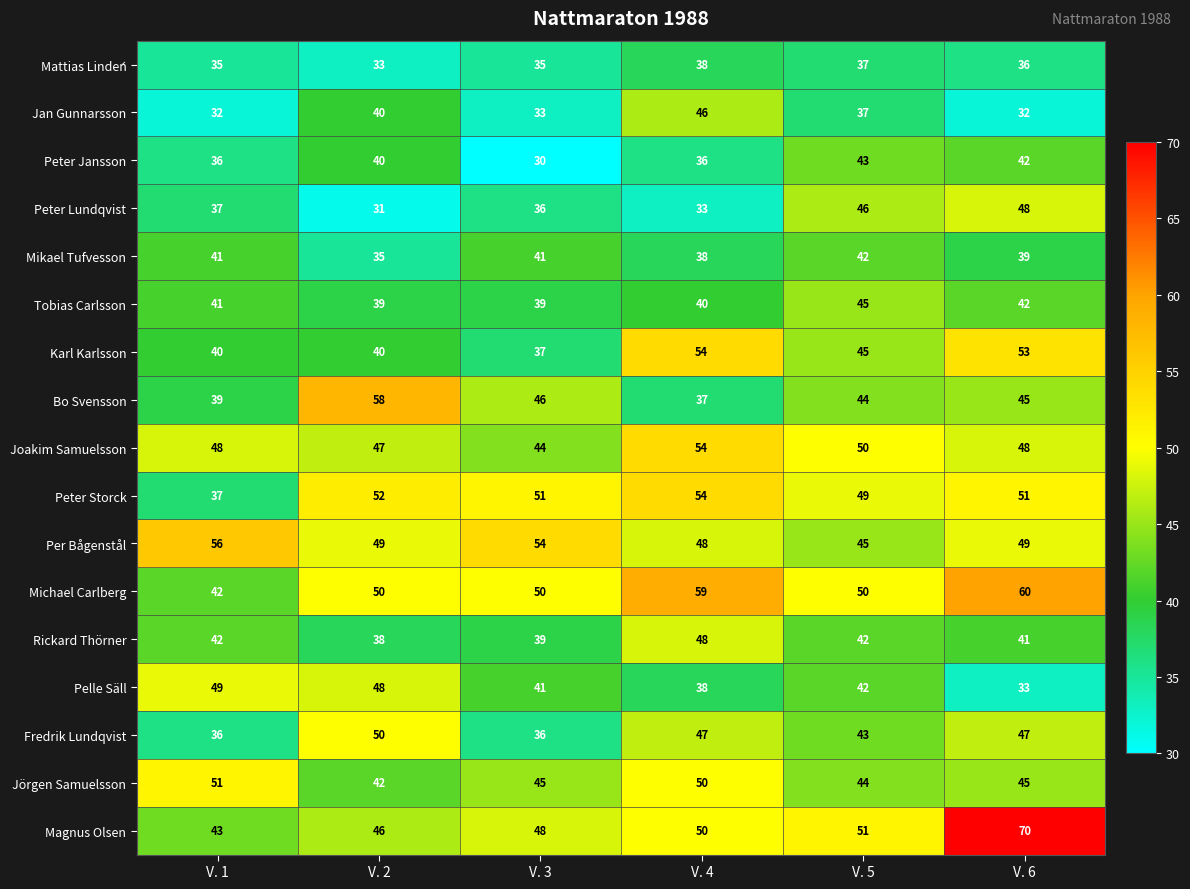

What is the minimum value shown in the chart?

30